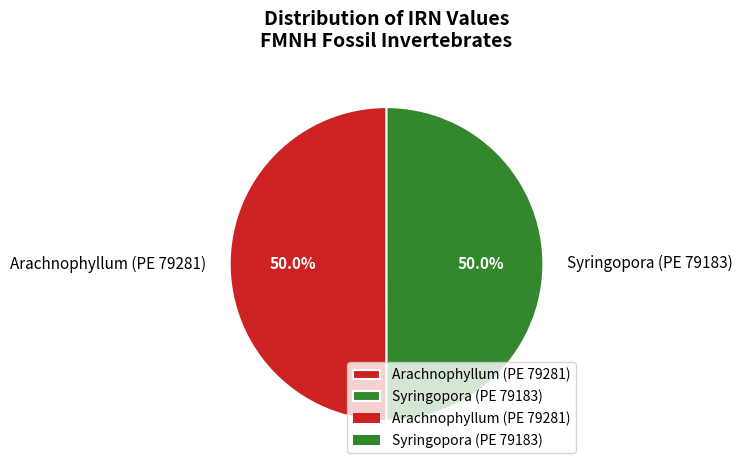

To the nearest percent, what percentage of the pie is Arachnophyllum (PE 79281)?

50%